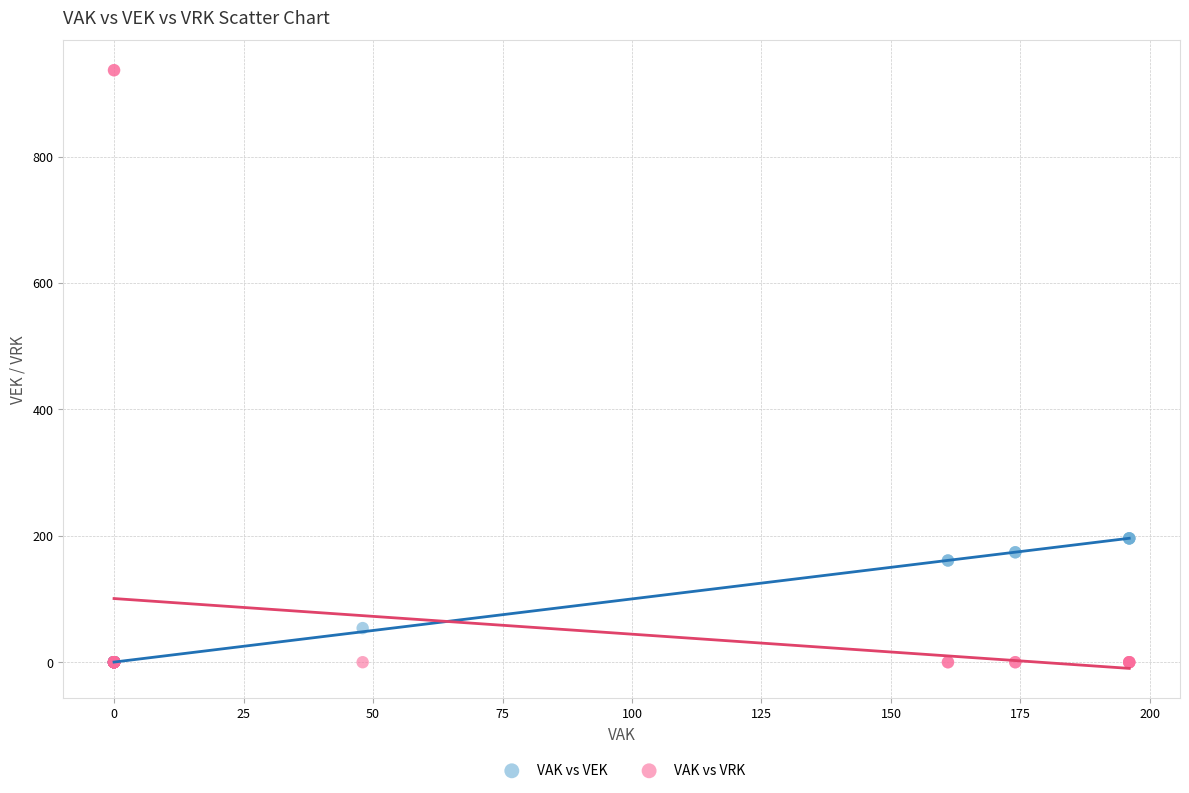

In the VAK vs VEK series, what Y value is closest to 98?

54